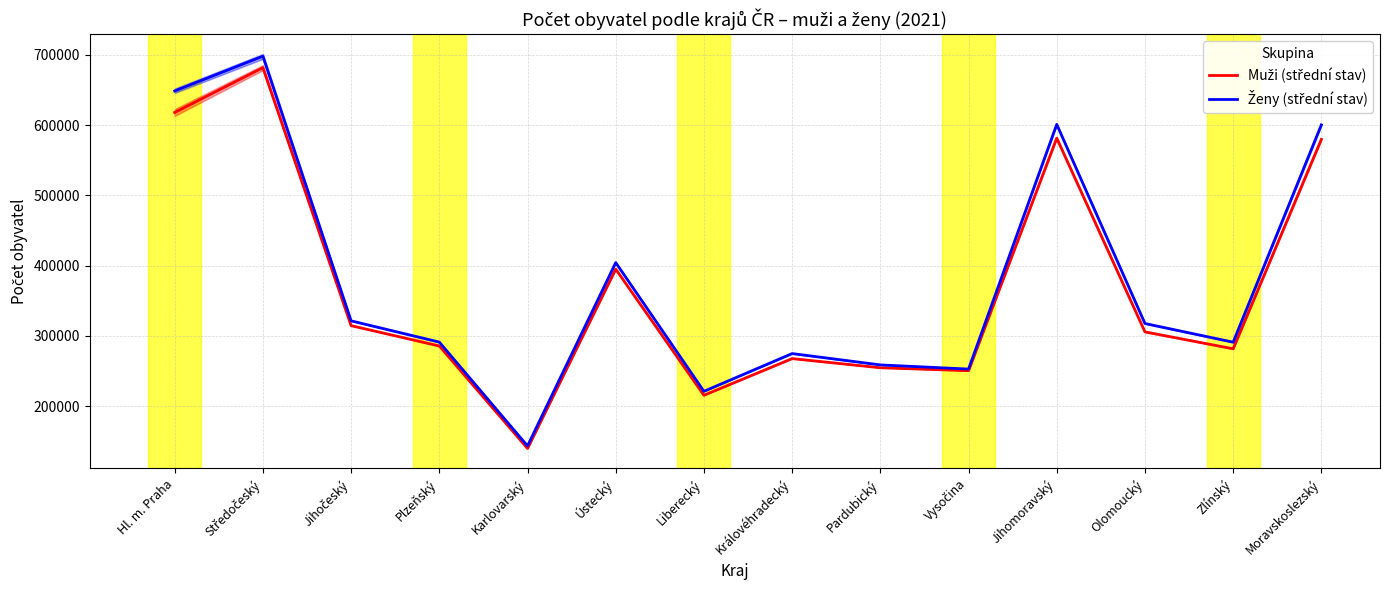

Where does the Ženy (střední stav) series first go above 317729?

Hl. m. Praha